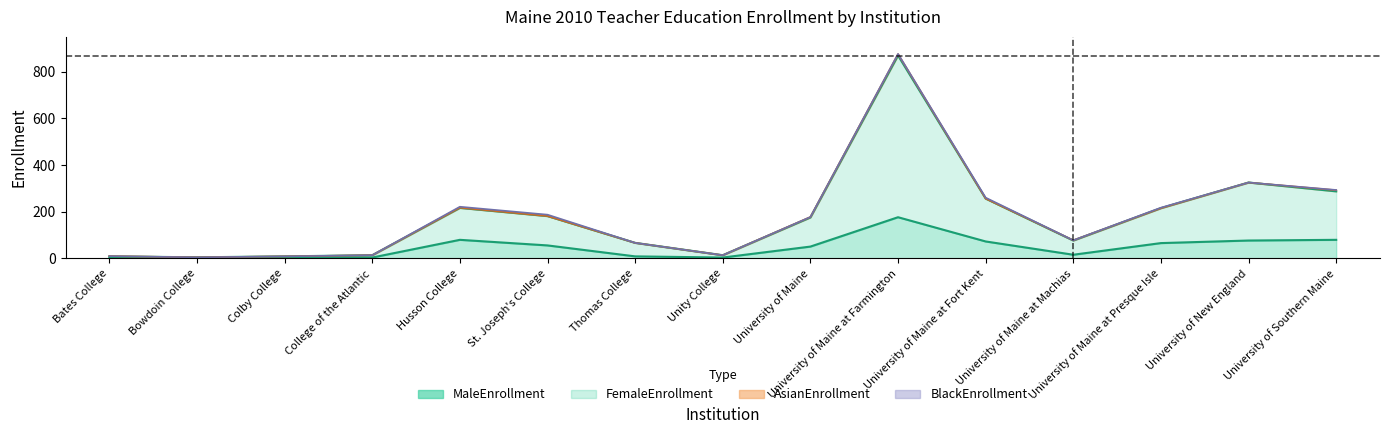

Does the chart display data point markers on the line(s)?

No